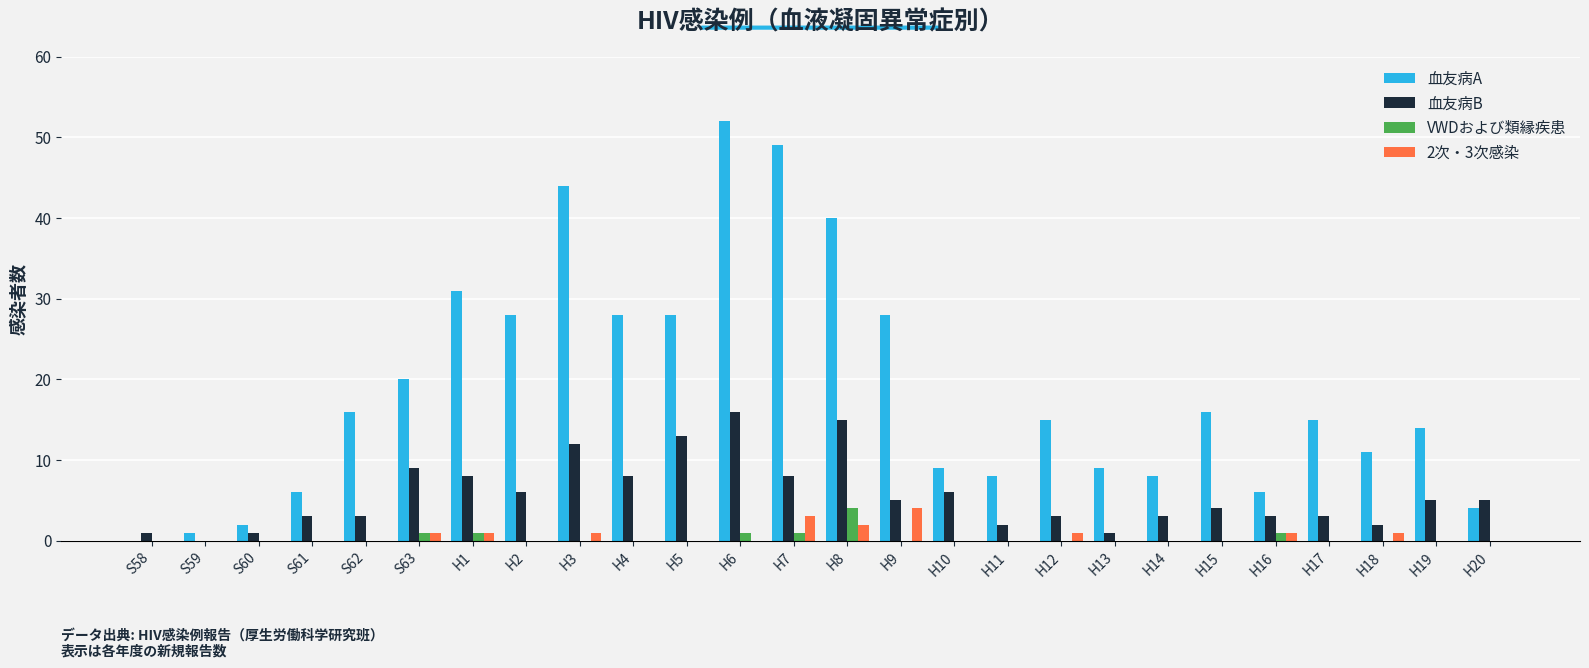

What is the maximum value for 血友病B?

16